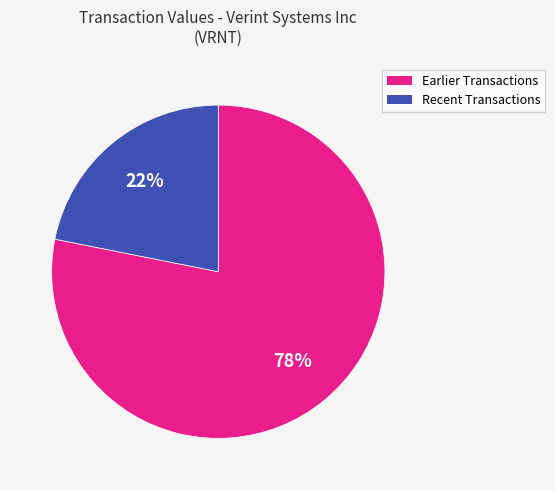

Is there any slice that represents more than half of the pie?

Yes